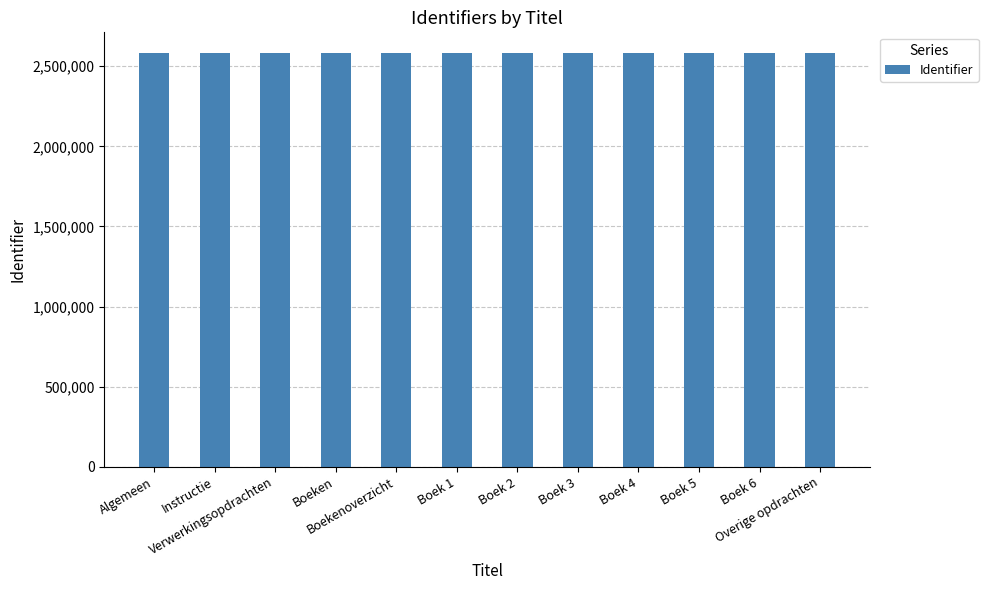

What is the minimum value shown in the chart?

2582893